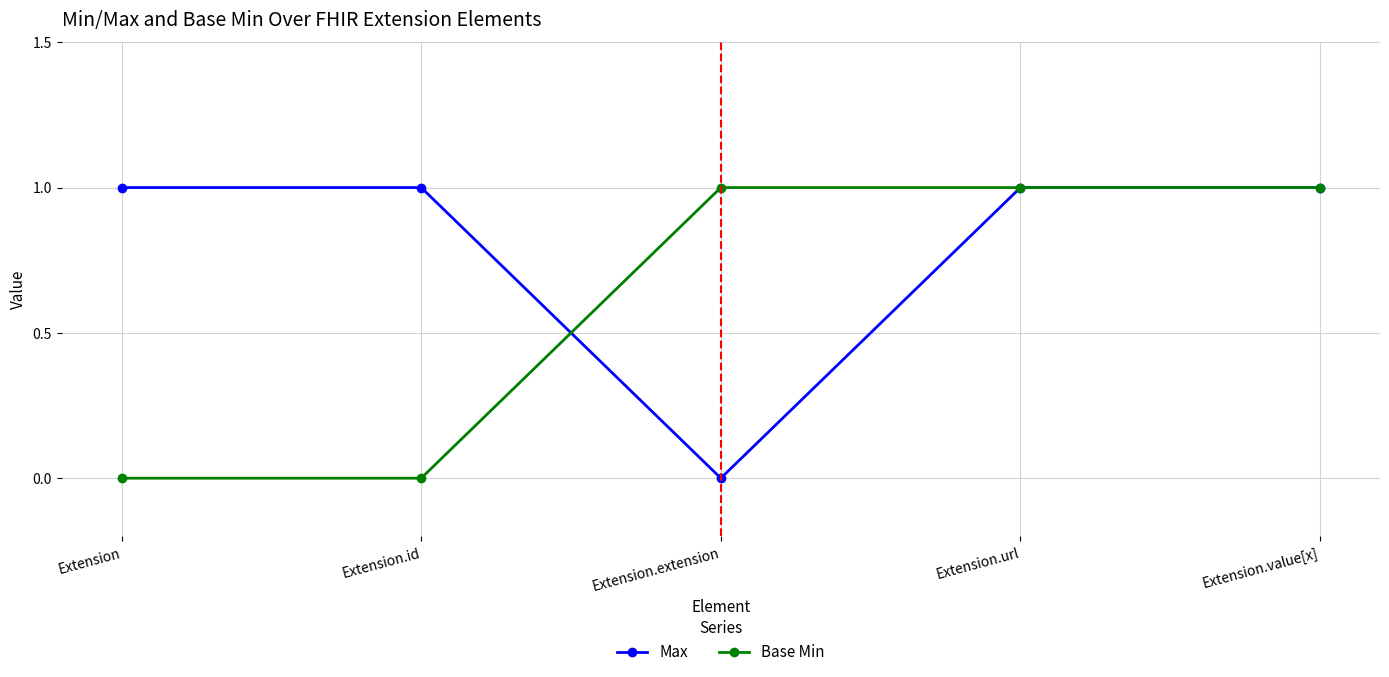

What is the spread (max minus min) of values at Extension.id?

1